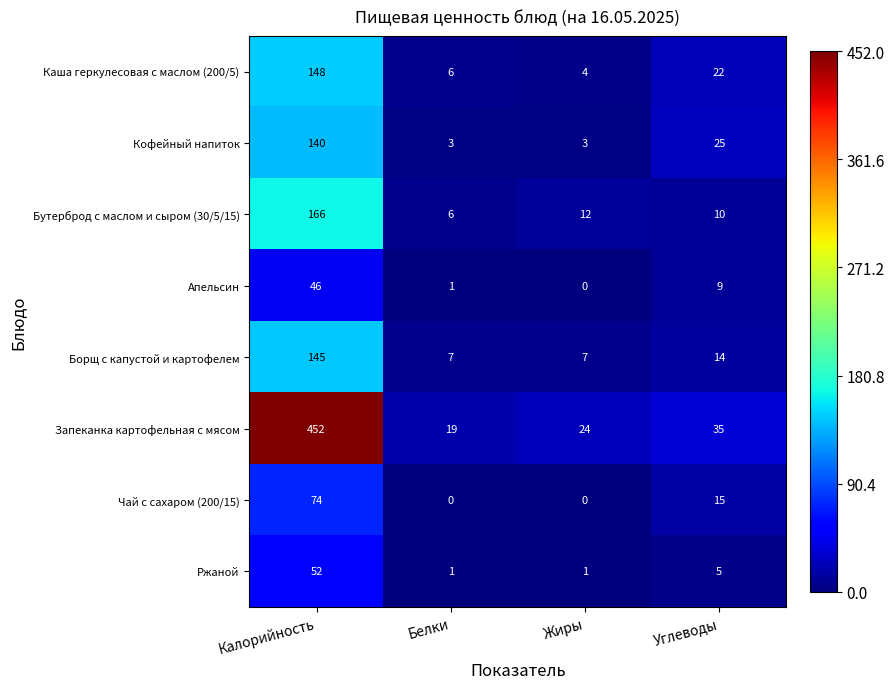

At Углеводы, list the series in order from smallest to largest.

Ржаной, Апельсин, Бутерброд с маслом и сыром (30/5/15), Борщ с капустой и картофелем, Чай с сахаром (200/15), Каша геркулесовая с маслом (200/5), Кофейный напиток, Запеканка картофельная с мясом